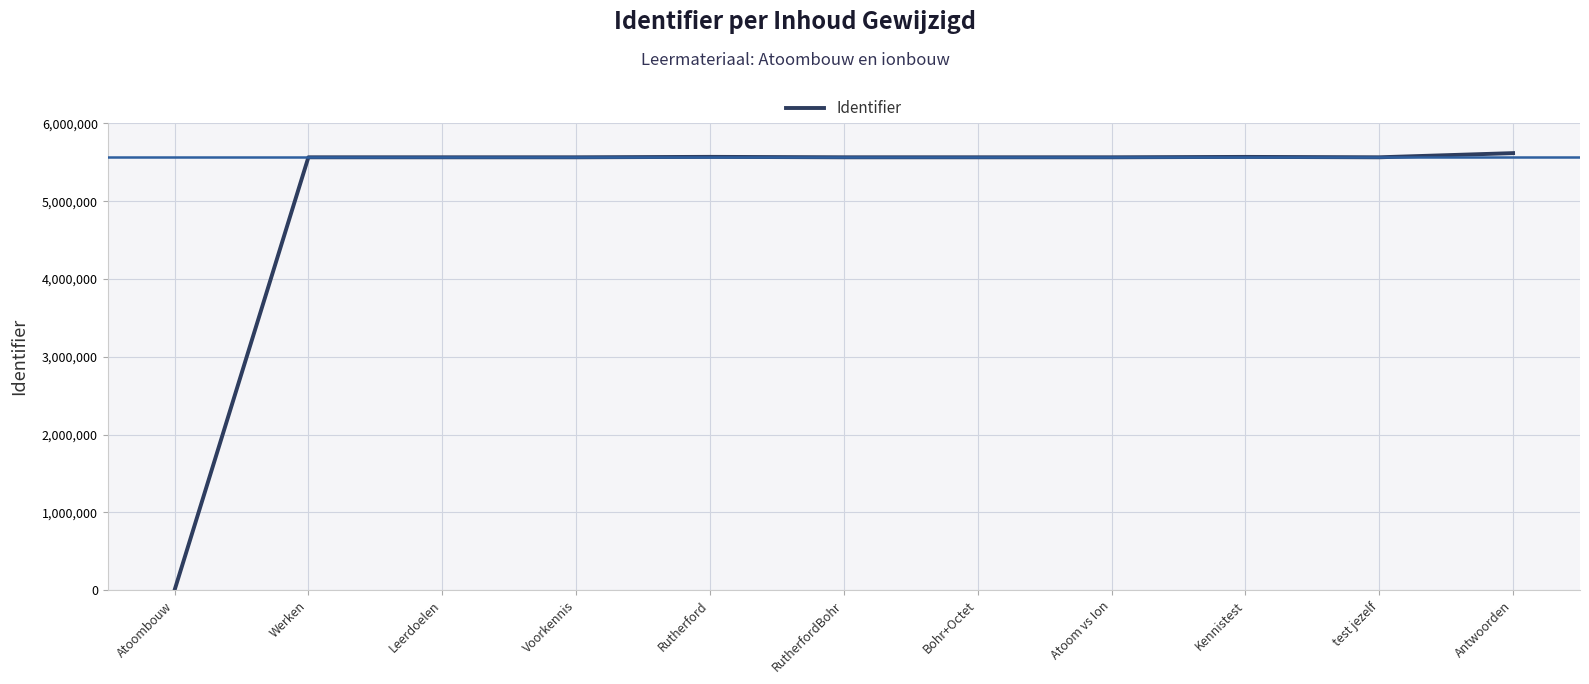

How many distinct data groups are displayed?

1